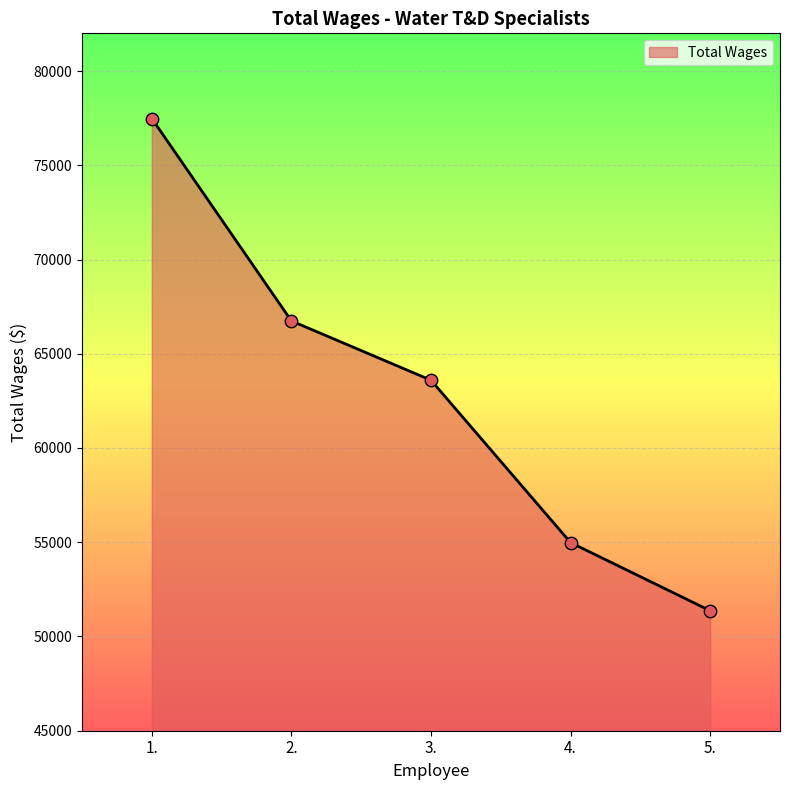

Between 2. and 3., which is larger?

2.